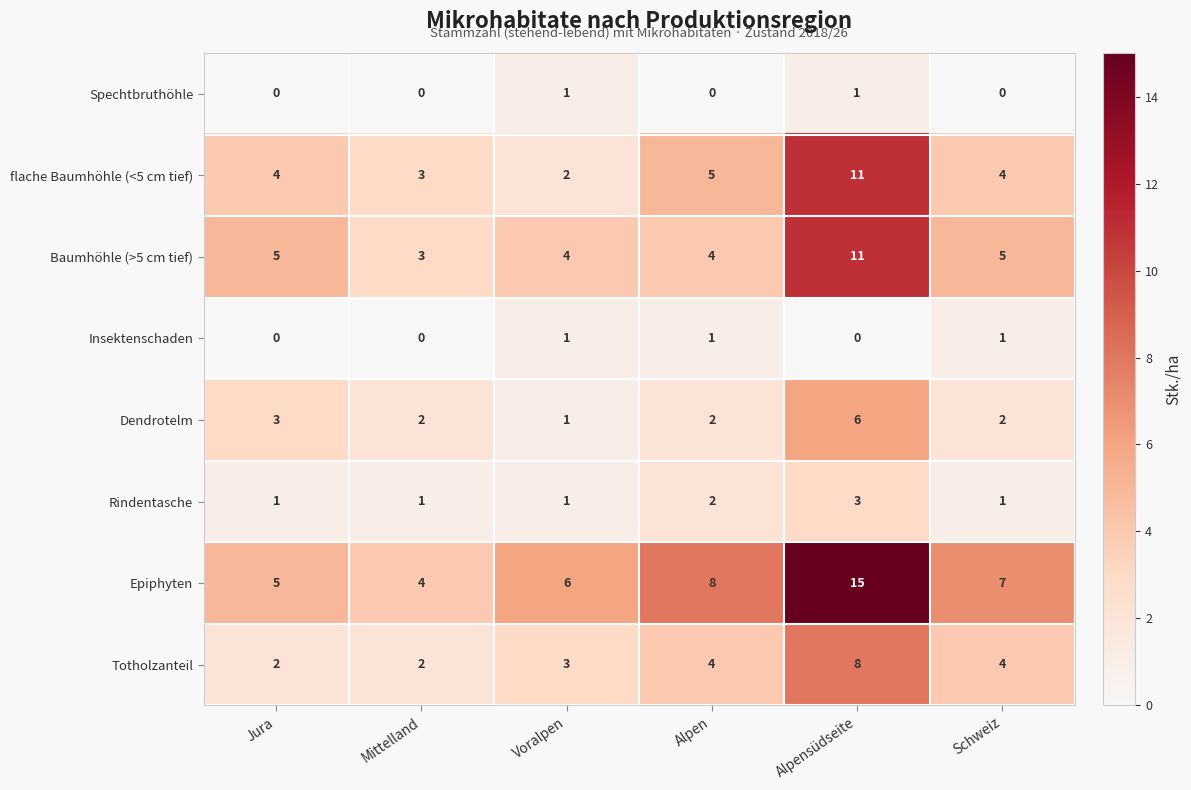

What is the sum of the Baumhöhle (>5 cm tief) values at Schweiz and Alpensüdseite?

16